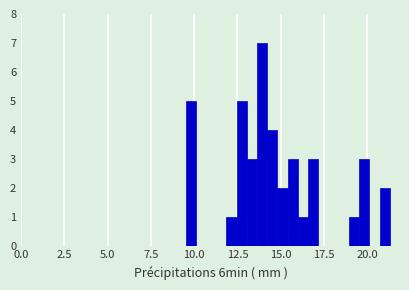

Around what value on the x-axis is the tallest bar? Give the approximate position of its centre, as read against the axis.

14.0